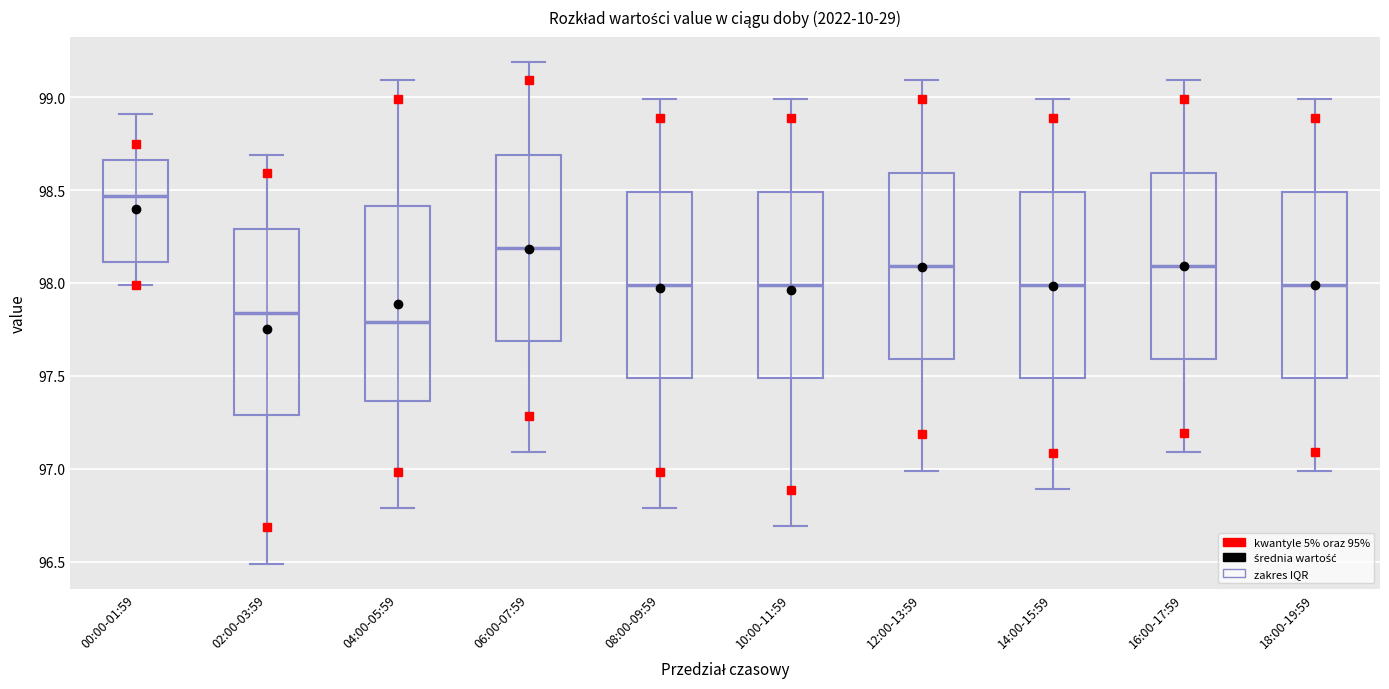

Reading left to right, transcribe this box plot: for each box, give where its median line is, the range the box spans, and where its two whiskers end, as read against the y-axis. The values are not printed on the chart, so give them approximately, as read against the axis.

00:00-01:59: median 98.45, box 98.10 to 98.65, whiskers 98.00 to 98.90
02:00-03:59: median 97.85, box 97.30 to 98.30, whiskers 96.50 to 98.70
04:00-05:59: median 97.80, box 97.35 to 98.40, whiskers 96.80 to 99.10
06:00-07:59: median 98.20, box 97.70 to 98.70, whiskers 97.10 to 99.20
08:00-09:59: median 98.00, box 97.50 to 98.50, whiskers 96.80 to 99.00
10:00-11:59: median 98.00, box 97.50 to 98.50, whiskers 96.70 to 99.00
12:00-13:59: median 98.10, box 97.60 to 98.60, whiskers 97.00 to 99.10
14:00-15:59: median 98.00, box 97.50 to 98.50, whiskers 96.90 to 99.00
16:00-17:59: median 98.10, box 97.60 to 98.60, whiskers 97.10 to 99.10
18:00-19:59: median 98.00, box 97.50 to 98.50, whiskers 97.00 to 99.00